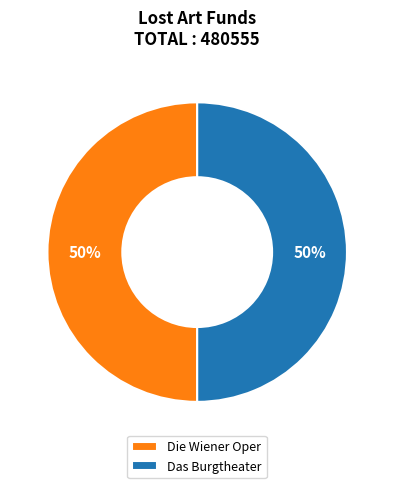

To the nearest percent, what is the combined percentage of Das Burgtheater and Die Wiener Oper?

100%